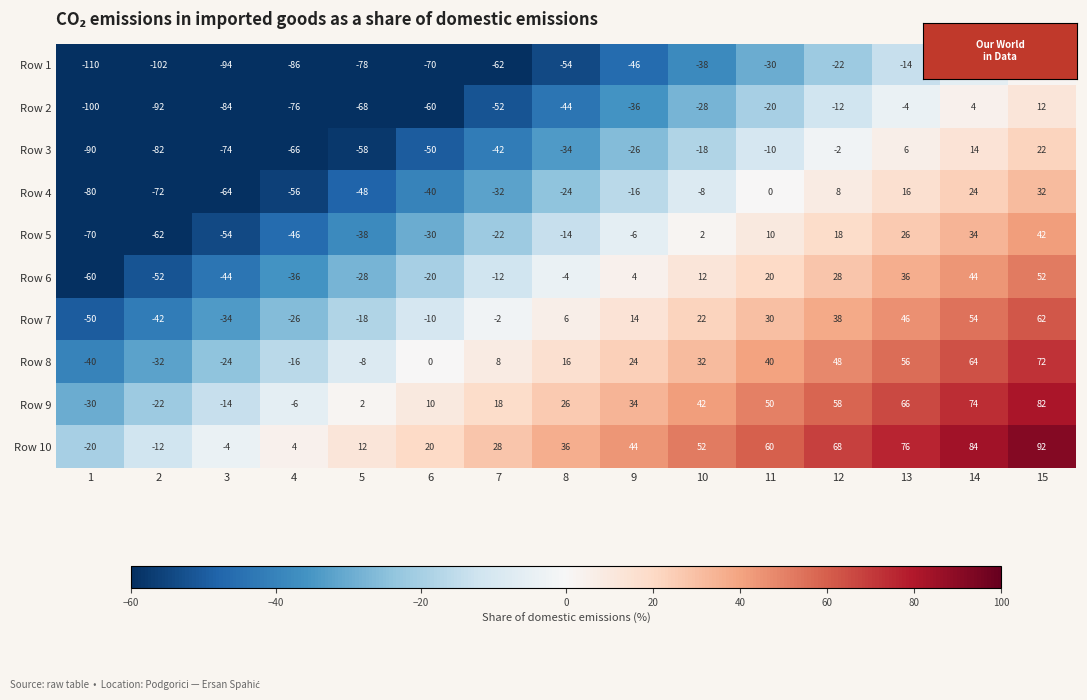

Rank the series by their maximum value, from lowest to highest.

Row 1, Row 2, Row 3, Row 4, Row 5, Row 6, Row 7, Row 8, Row 9, Row 10